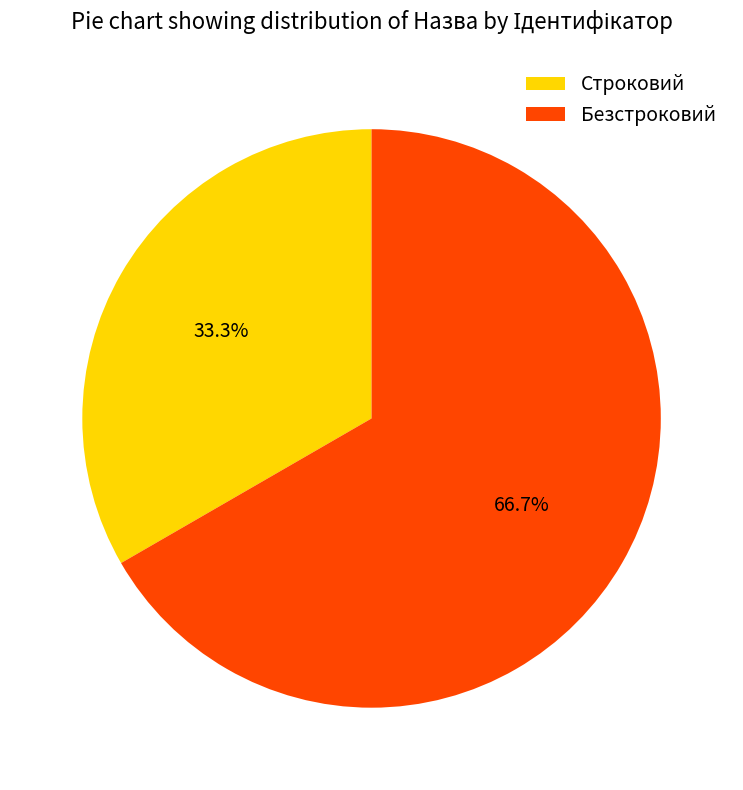

Which slice represents more than half of the pie?

Безстроковий